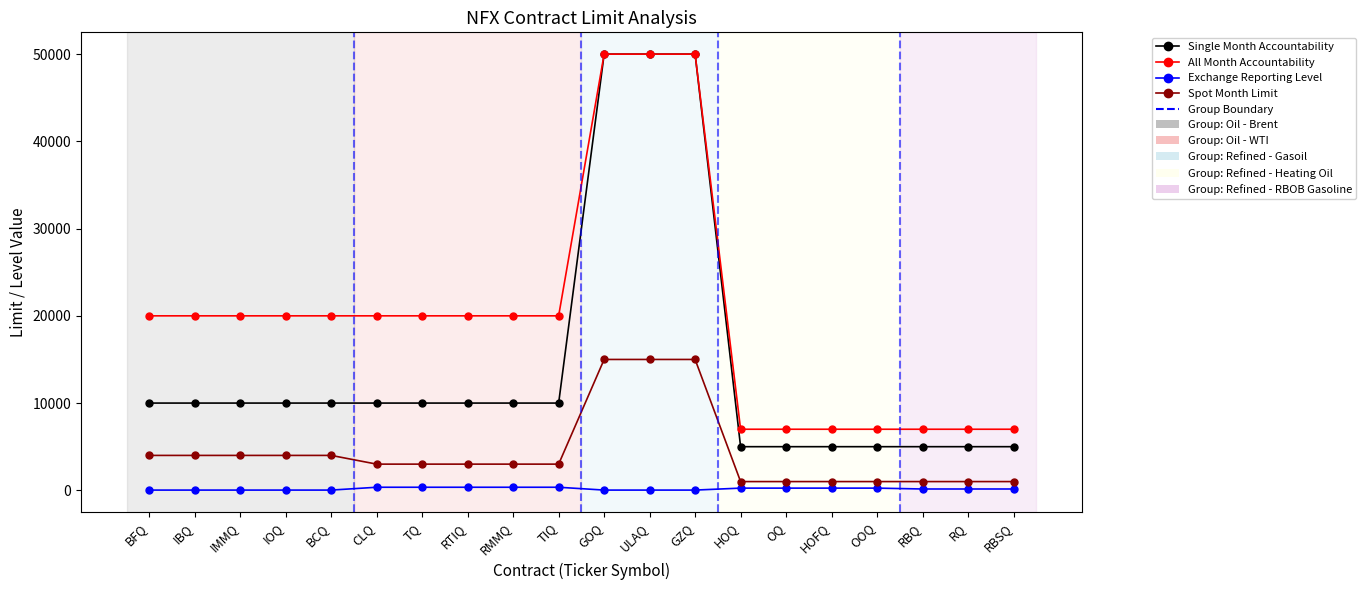

What is the value of the Spot Month Limit point at the 2nd from the left?

4000